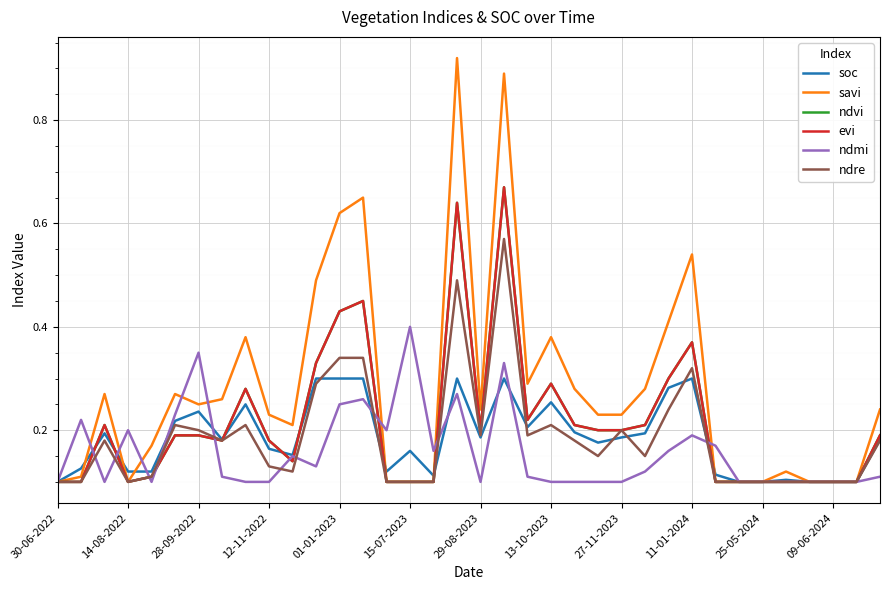

What is the maximum value shown in the chart?

0.9